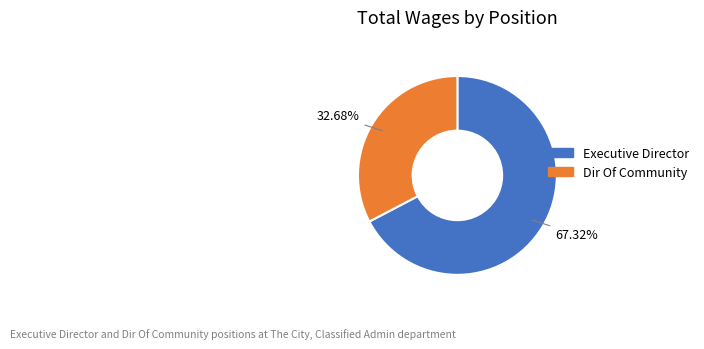

To the nearest percent, what portion does Dir Of Community represent?

33%